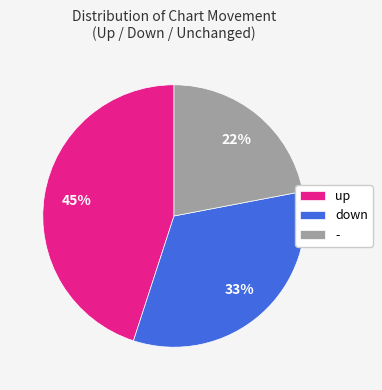

The - slice represents 22% of the pie. True or false?

True